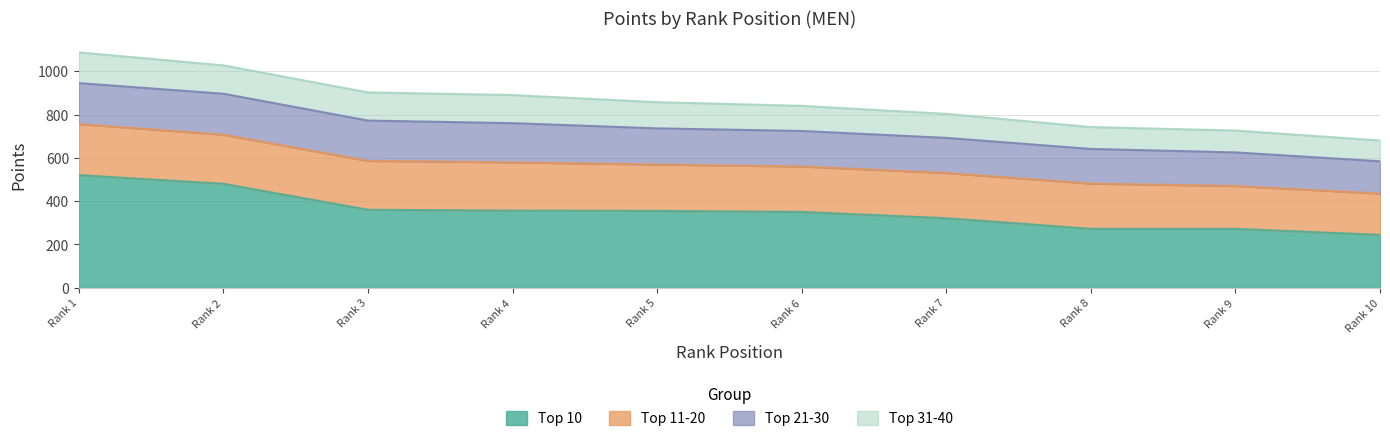

List the series in order of their overall mean, highest first.

Top 10, Top 11-20, Top 21-30, Top 31-40